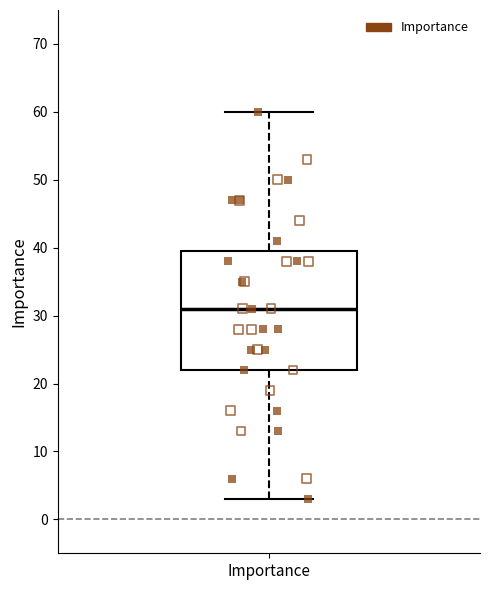

Where is the lower edge of the box for Importance on the y-axis? The values are not printed on the chart, so give them approximately, as read against the axis.

22